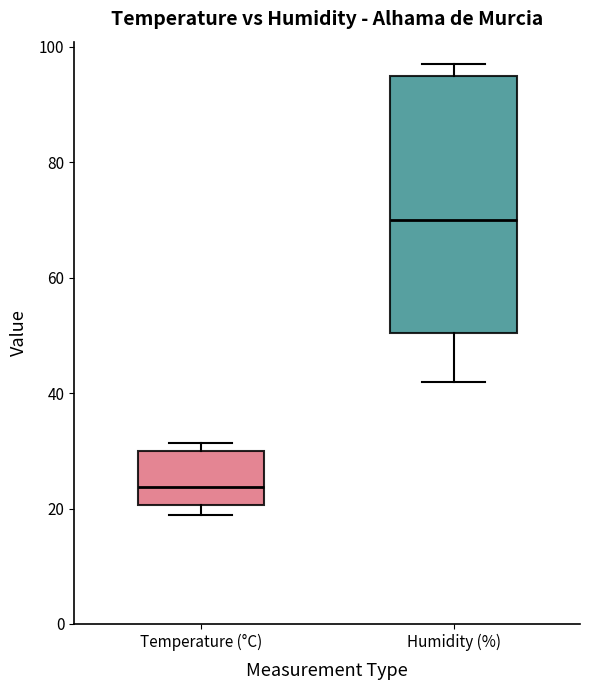

Where is the upper edge of the box for Humidity (%) on the y-axis? The values are not printed on the chart, so give them approximately, as read against the axis.

96